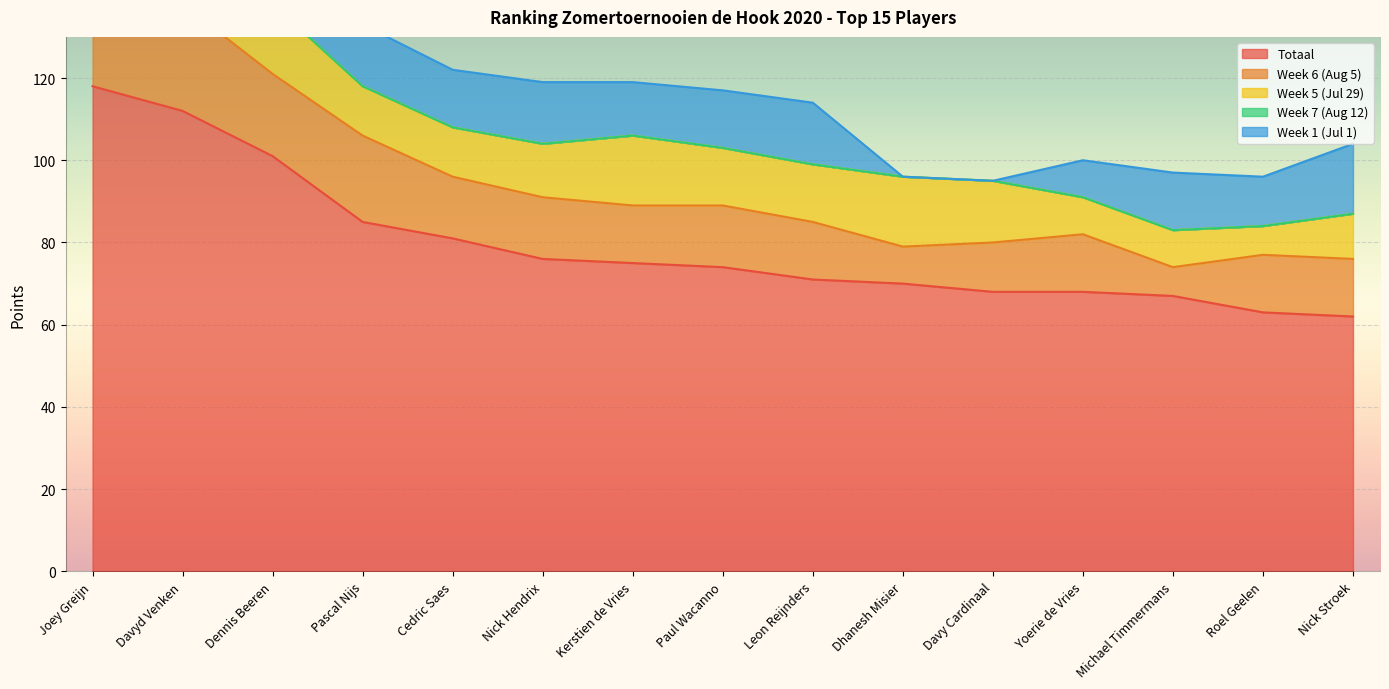

What position from the left is Pascal Nijs?

4